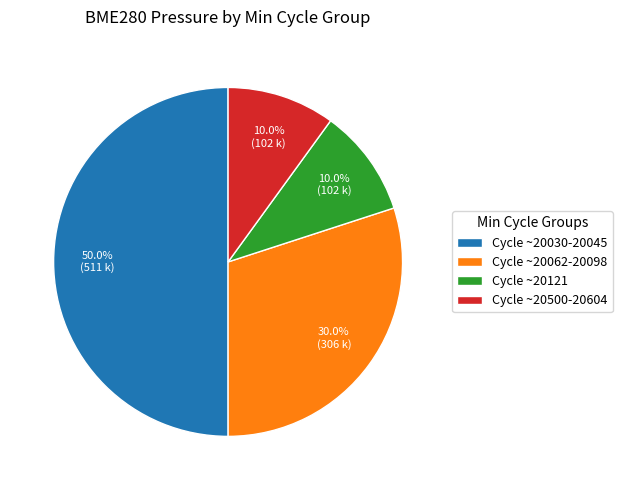

Count the number of slices in the pie.

4